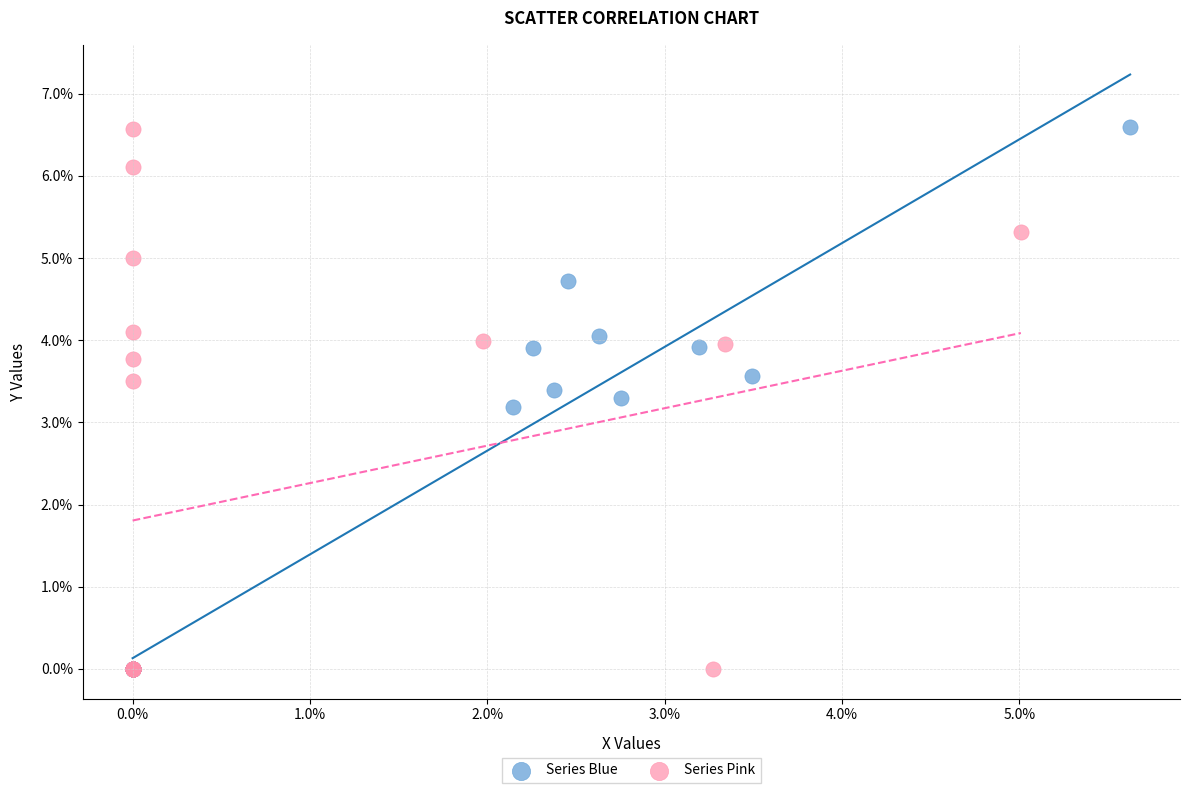

What are all the series names shown in the legend?

Series Blue, Series Pink